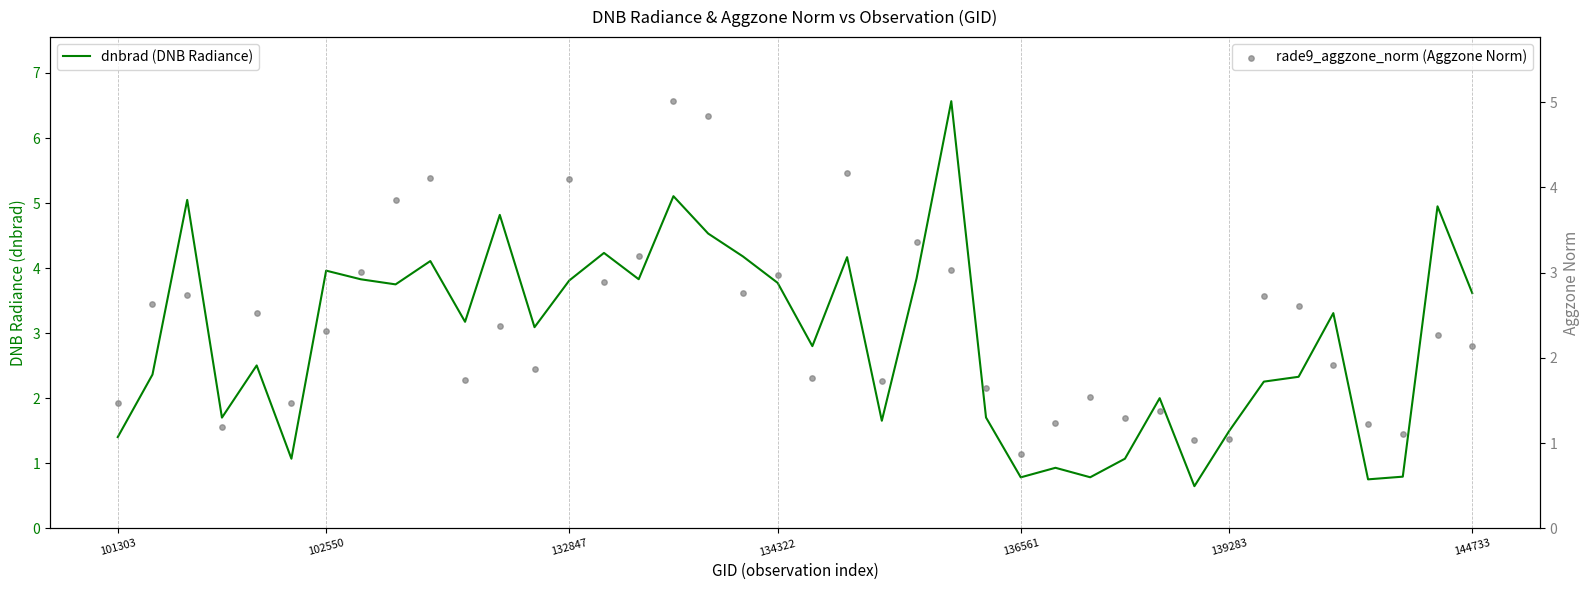

Which series has the largest Y range (max minus min)?

dnbrad (DNB Radiance)